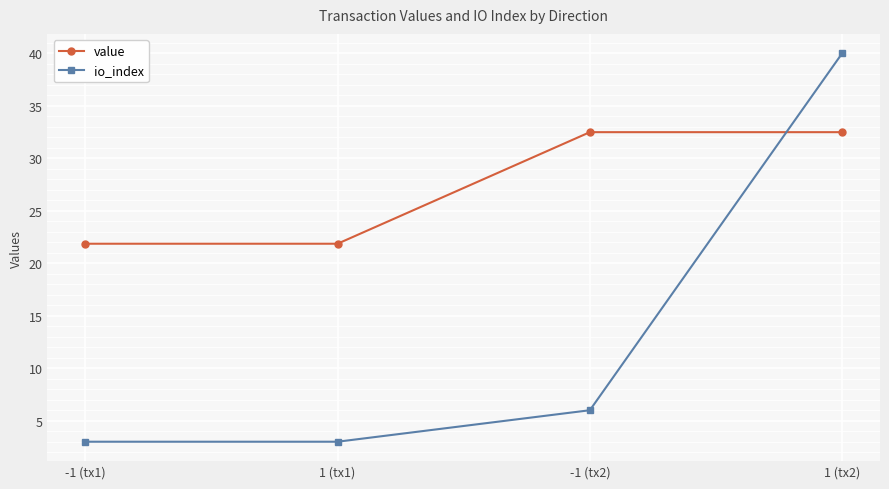

True or false: io_index has more than 0 points higher than both neighbors.

False